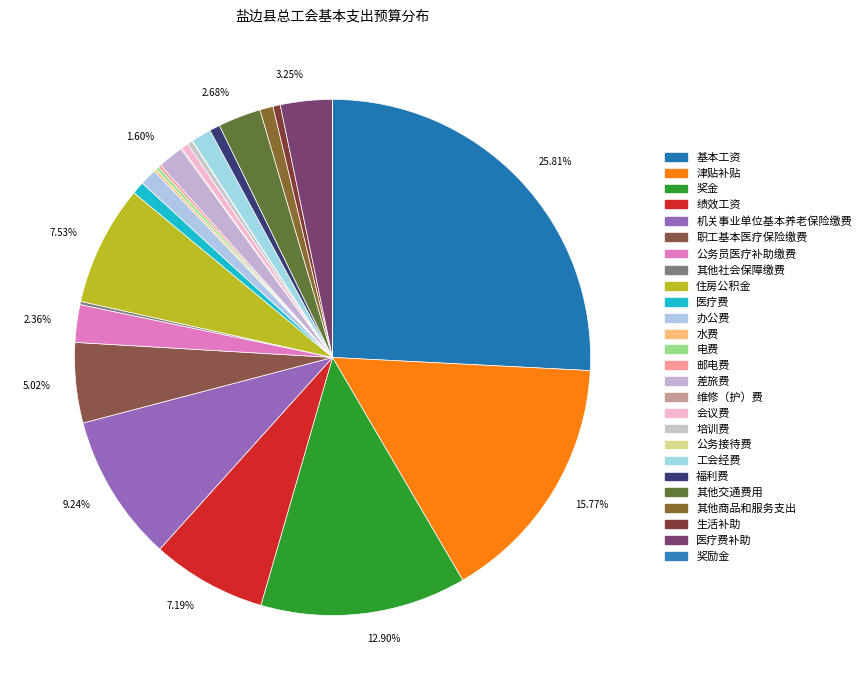

Does 津贴补贴 represent more than half of the total?

No